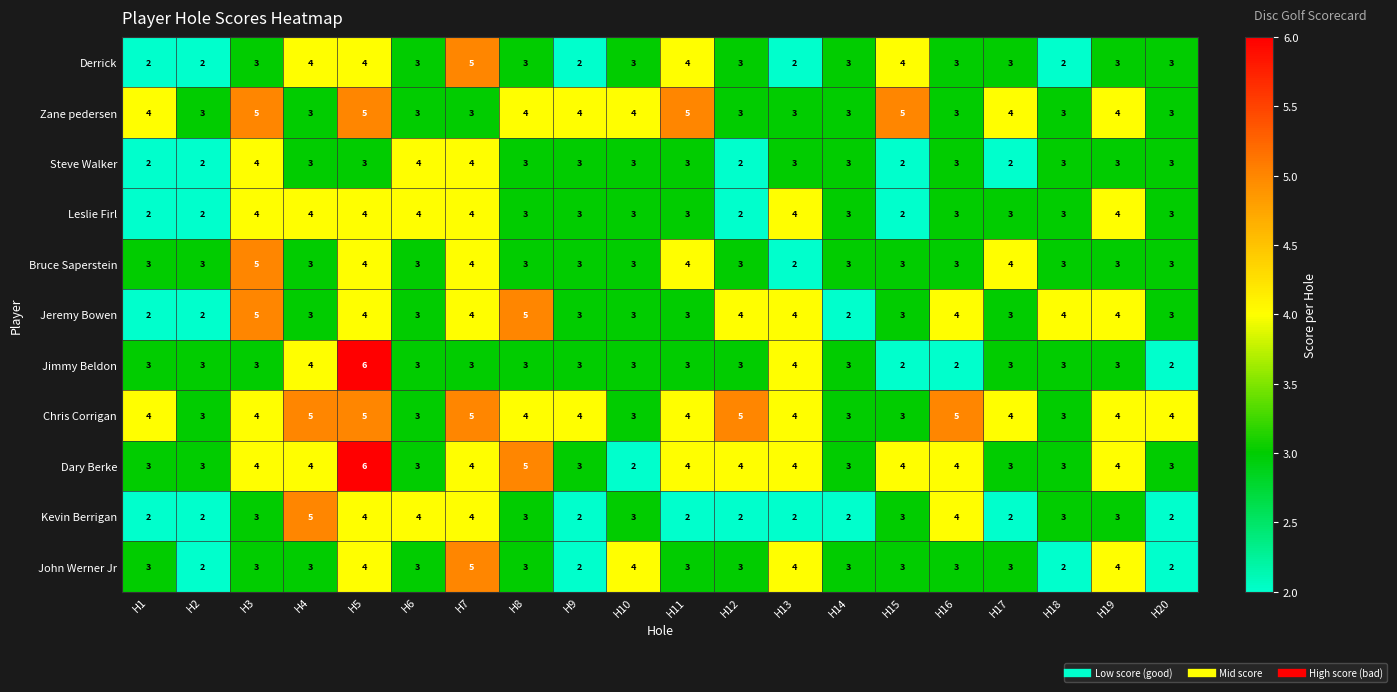

Read the Chris Corrigan value at H6.

3